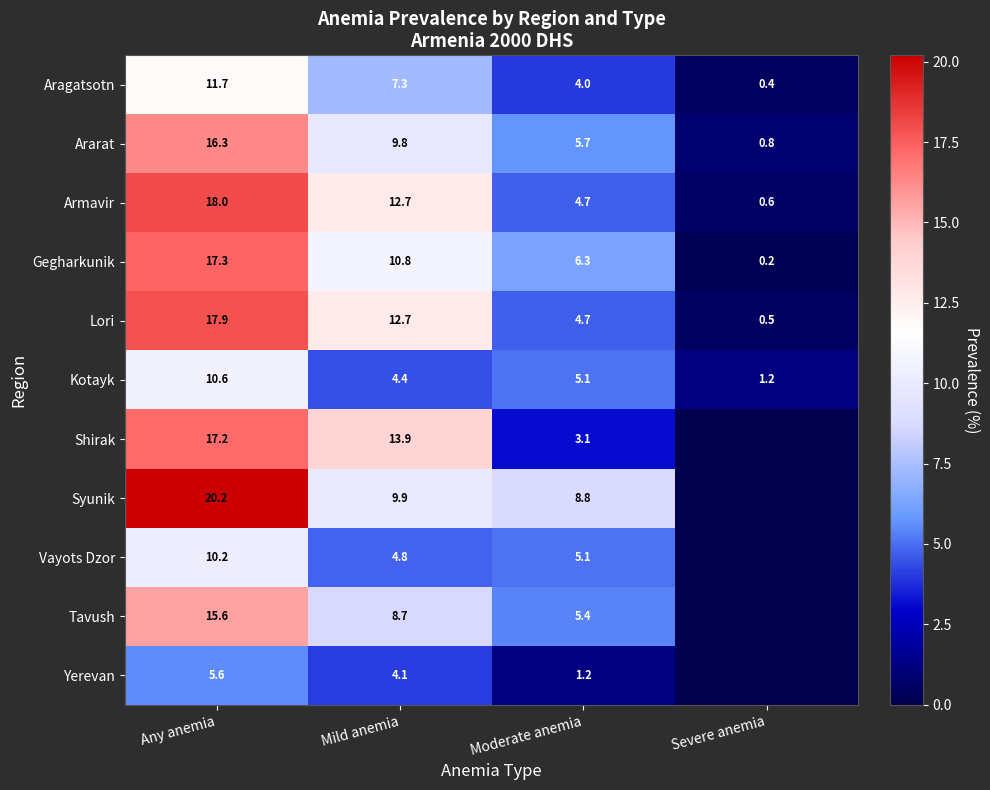

Which series changed the most between Mild anemia and Moderate anemia?

Shirak